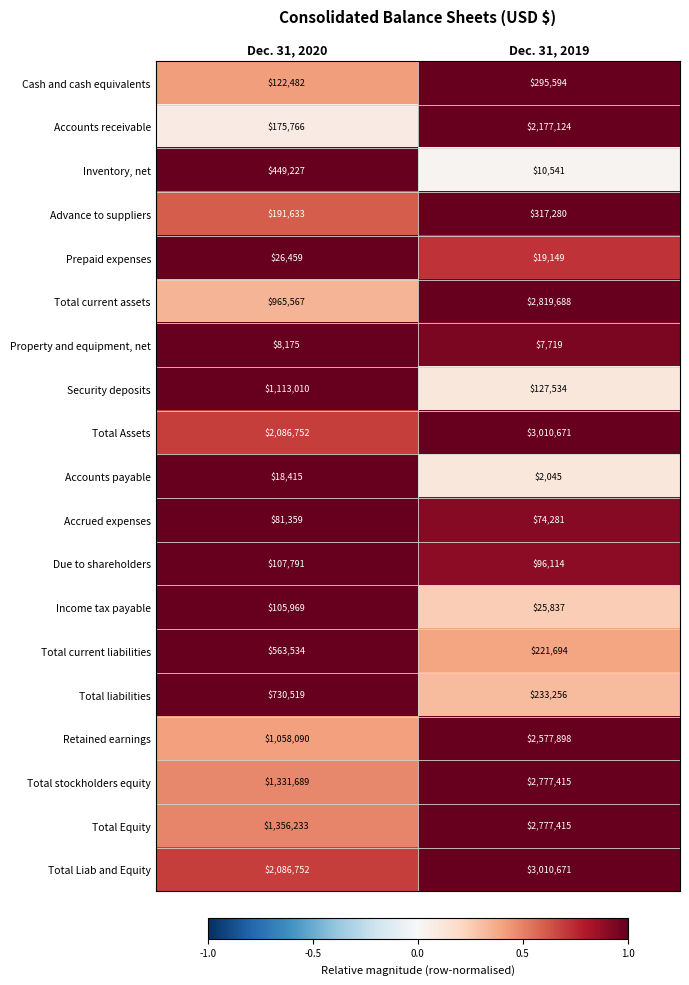

Rank the categories by Inventory, net value from lowest to highest.

Dec. 31, 2019, Dec. 31, 2020